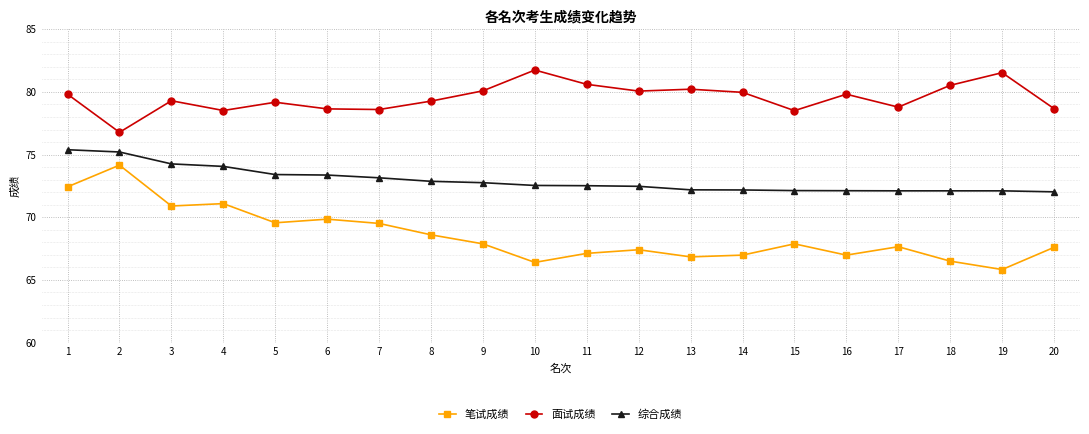

What are all the series names shown in the legend?

笔试成绩, 面试成绩, 综合成绩